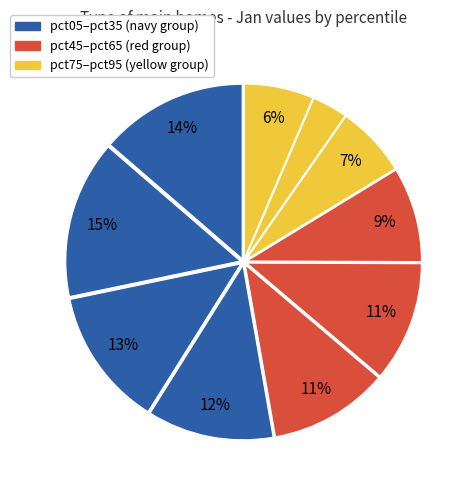

What is the largest slice in the pie chart?

pct15